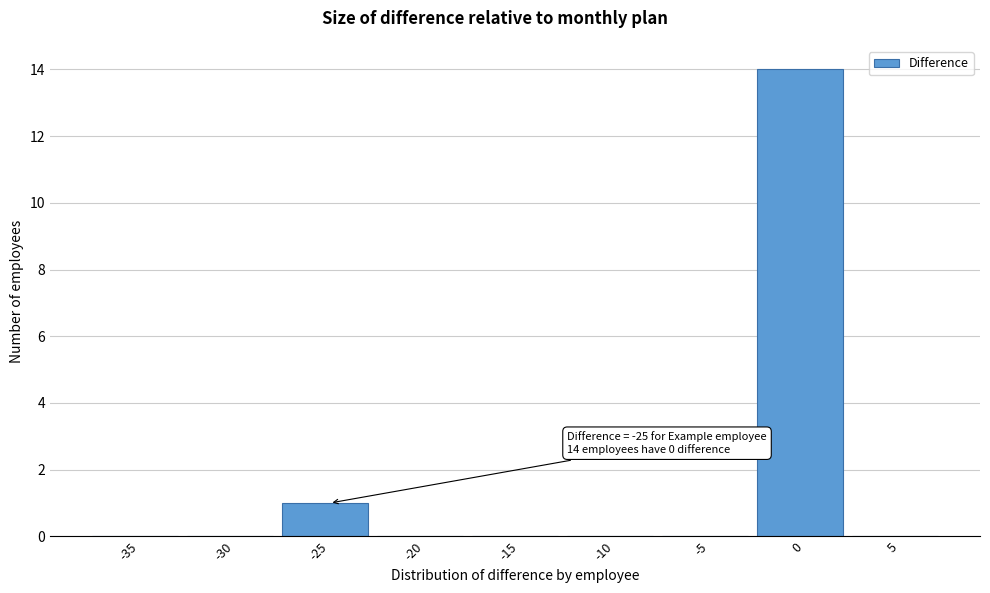

Reading left to right, what are all the values shown in this chart?

-35=0	-30=0	-25=1	-20=0	-15=0	-10=0	-5=0	0=14	5=0